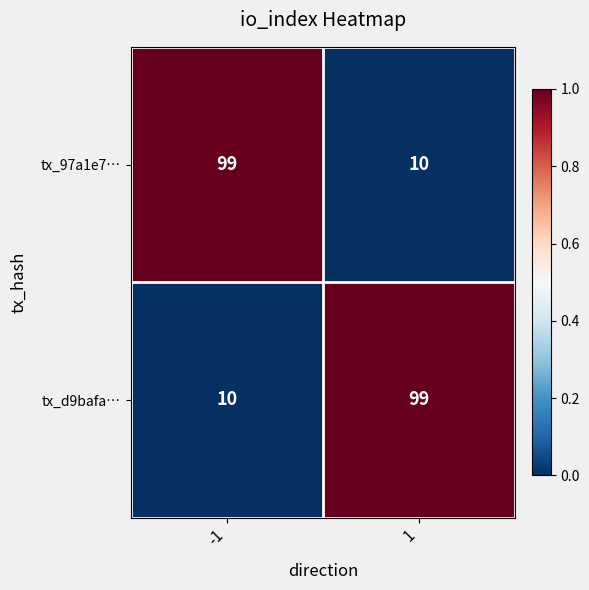

What is the smallest value displayed?

10